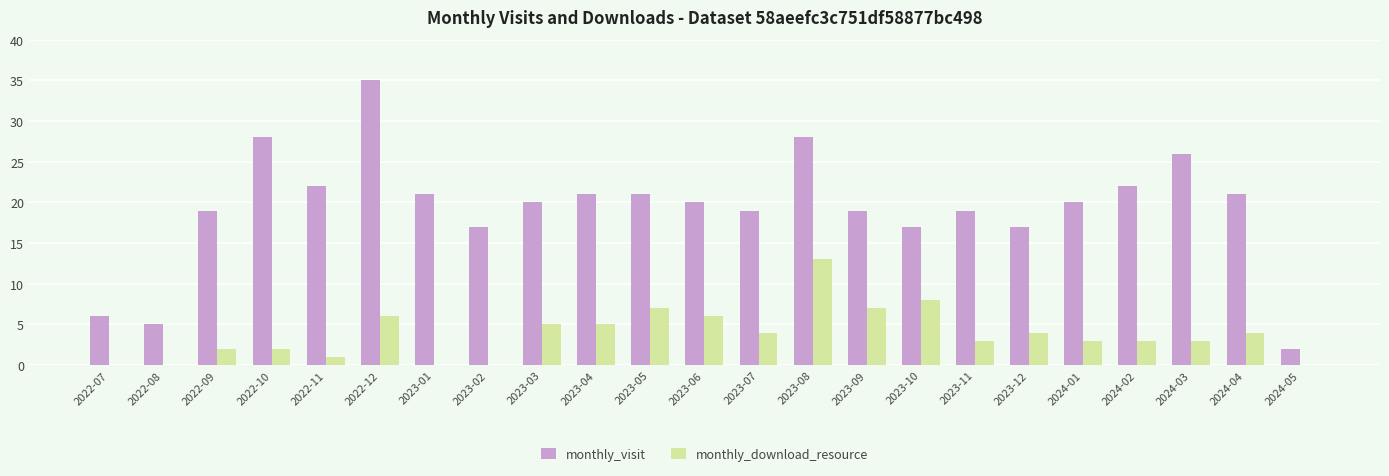

Which series has the widest spread of values?

monthly_visit